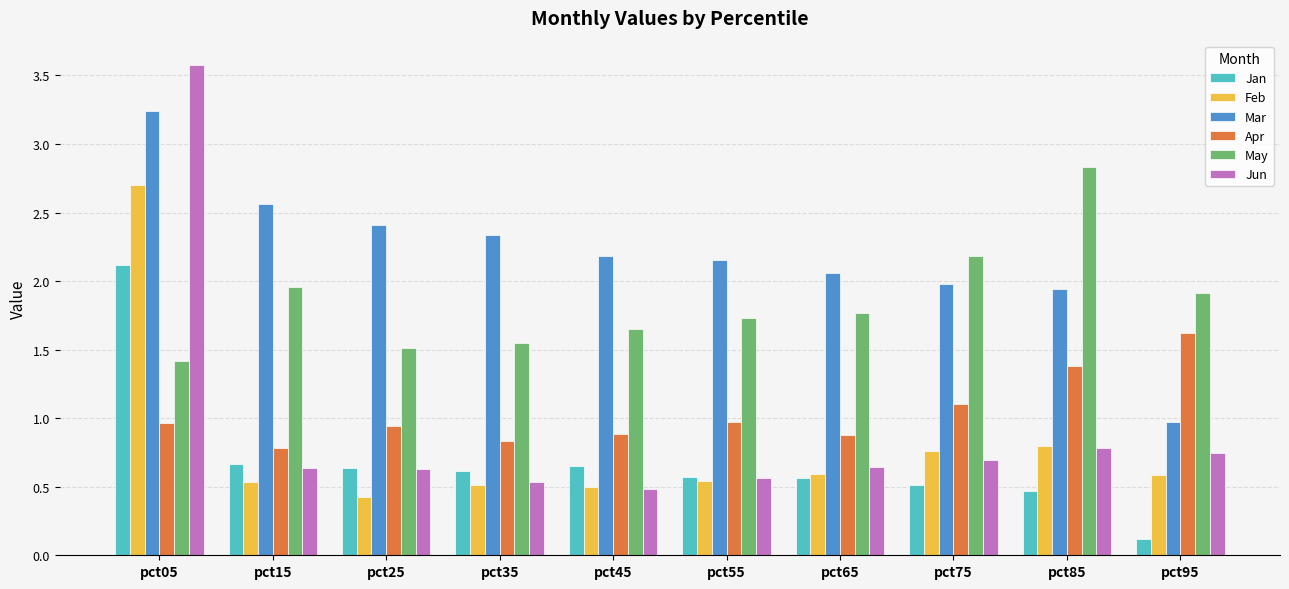

What are all the series names shown in the legend?

Jan, Feb, Mar, Apr, May, Jun